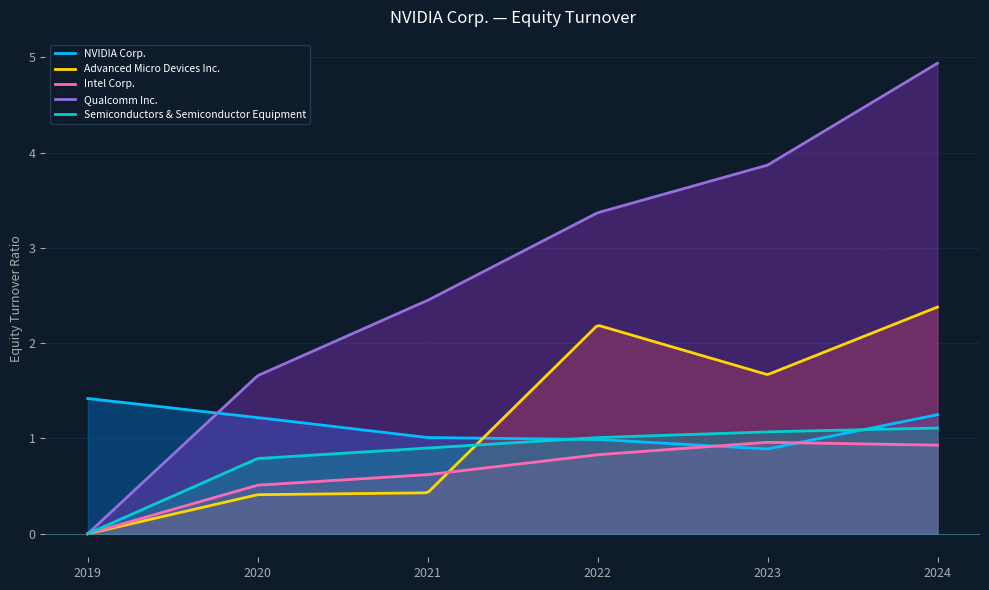

Reading left to right, transcribe all the data shown in this chart.

NVIDIA Corp.: 1.4	1.2	1.0	1.0	0.9	1.2
Advanced Micro Devices Inc.: 0.0	0.4	0.4	2.2	1.7	2.4
Intel Corp.: 0.0	0.5	0.6	0.8	1.0	0.9
Qualcomm Inc.: 0.0	1.7	2.5	3.4	3.9	4.9
Semiconductors & Semiconductor Equipment: 0.0	0.8	0.9	1.0	1.1	1.1